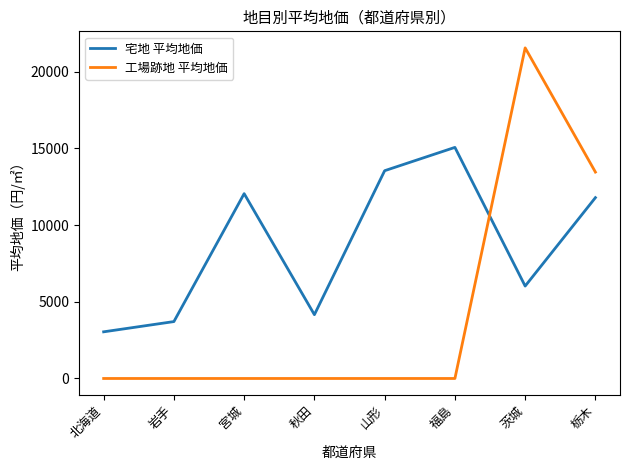

Does the chart have visible grid lines?

No